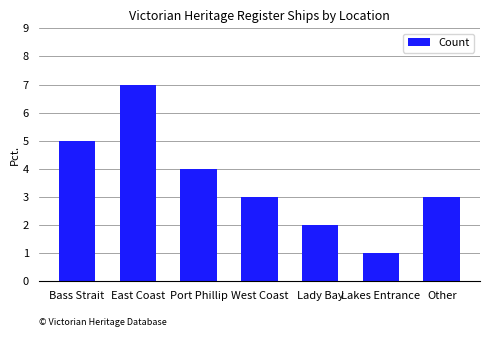

True or false: the data shows 3 at West Coast.

True